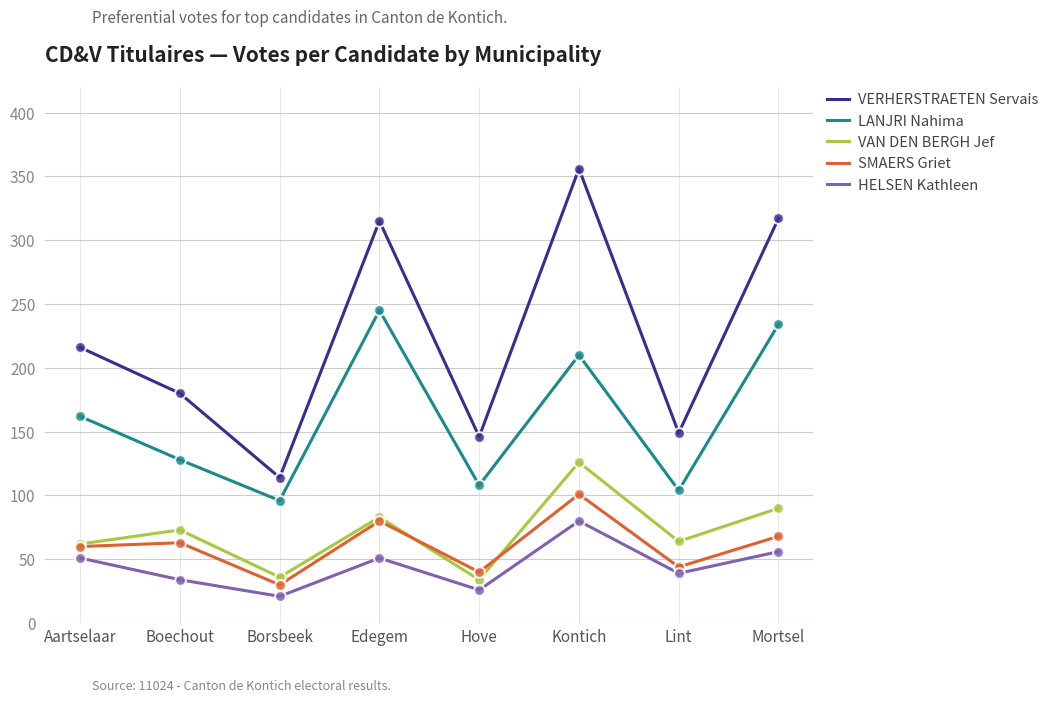

Between Edegem and Hove, which series saw the biggest shift?

VERHERSTRAETEN Servais